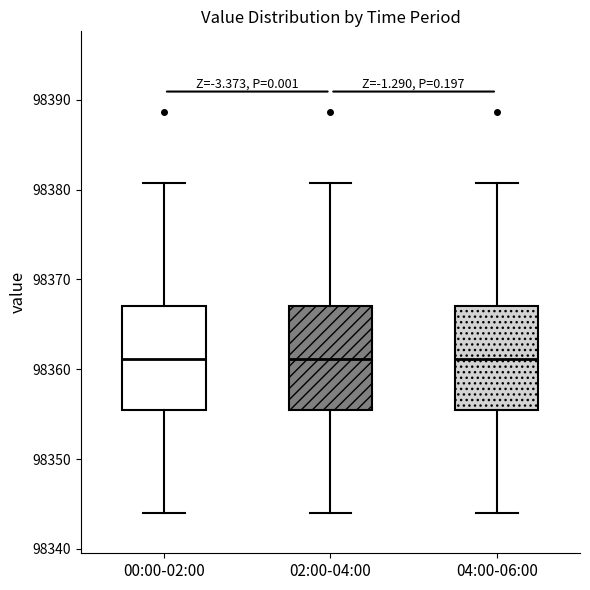

Reading left to right, read every box against the y-axis: the position of its median line, the range the box covers, and the ends of its whiskers. The values are not printed on the chart, so give them approximately, as read against the axis.

00:00-02:00: median 98361, box 98355 to 98367, whiskers 98344 to 98381
02:00-04:00: median 98361, box 98355 to 98367, whiskers 98344 to 98381
04:00-06:00: median 98361, box 98355 to 98367, whiskers 98344 to 98381